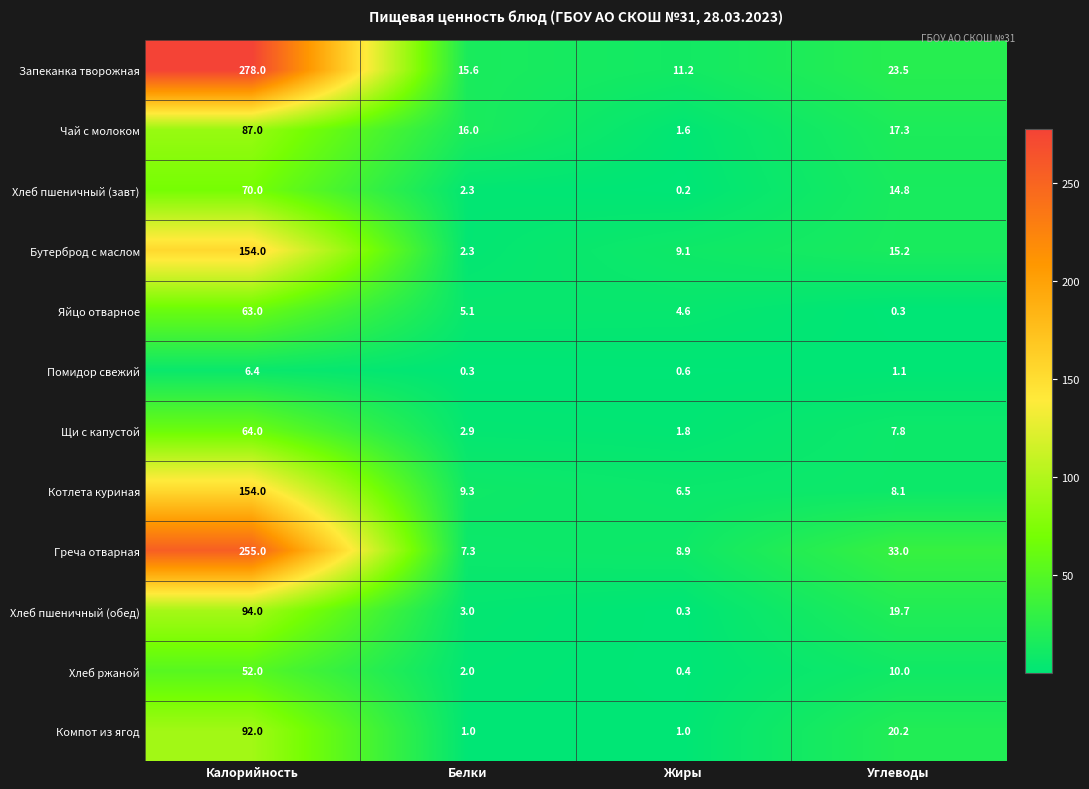

What is the difference between the maximum and minimum values in the Хлеб пшеничный (завт) series?

69.8